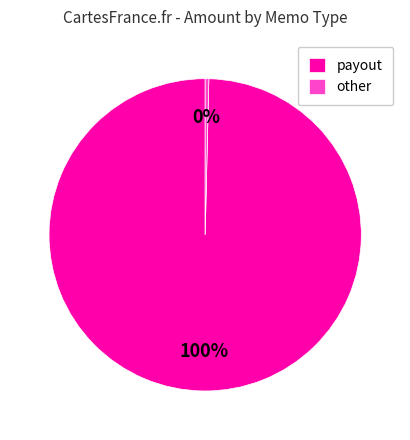

Do other and payout together represent more than half of the pie?

Yes